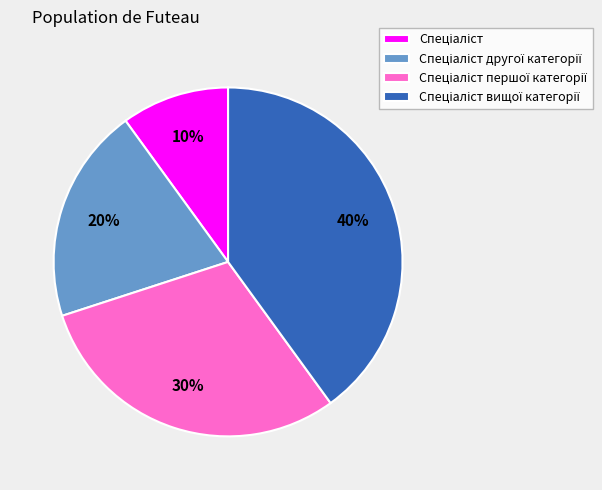

How many slices are in this pie chart?

4